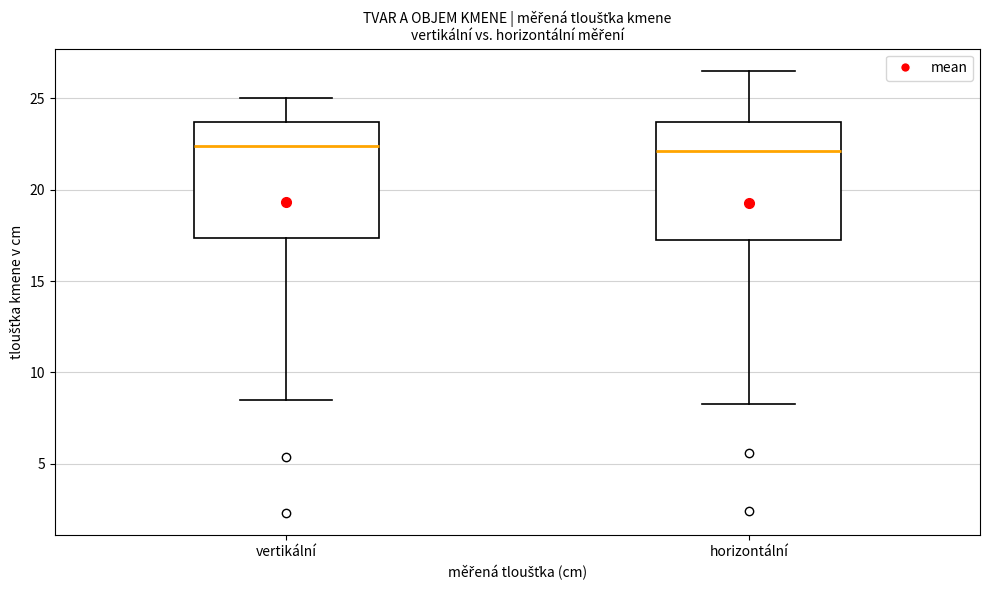

Reading left to right, transcribe this box plot: for each box, give where its median line is, the range the box spans, and where its two whiskers end, as read against the y-axis. The values are not printed on the chart, so give them approximately, as read against the axis.

vertikální: median 22.5, box 17.5 to 23.5, whiskers 8.5 to 25.0
horizontální: median 22.0, box 17.5 to 23.5, whiskers 8.5 to 26.5